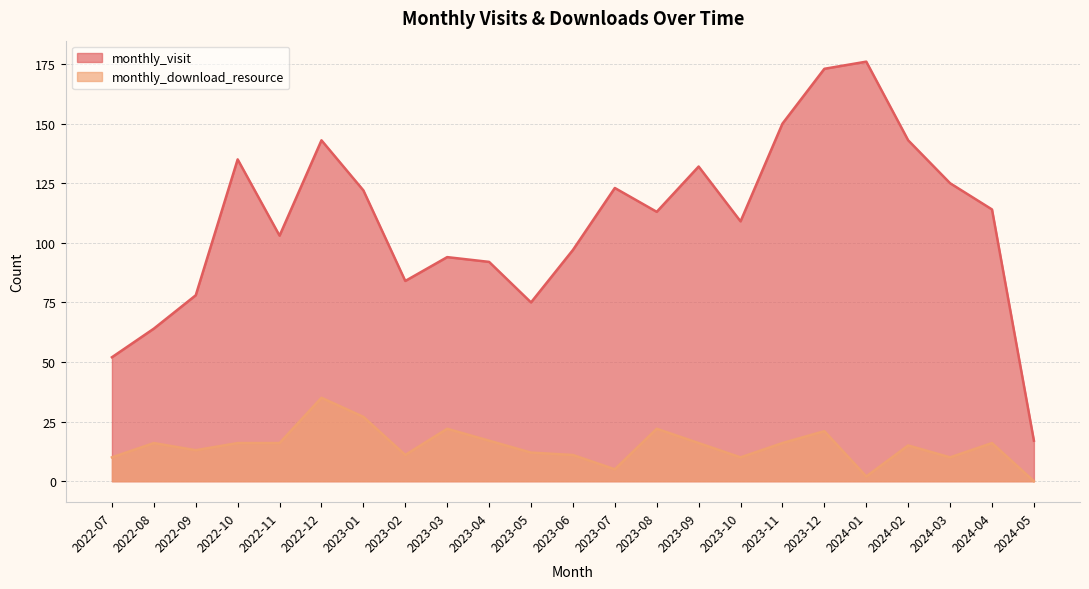

True or false: monthly_visit and monthly_download_resource intersect in this chart.

False